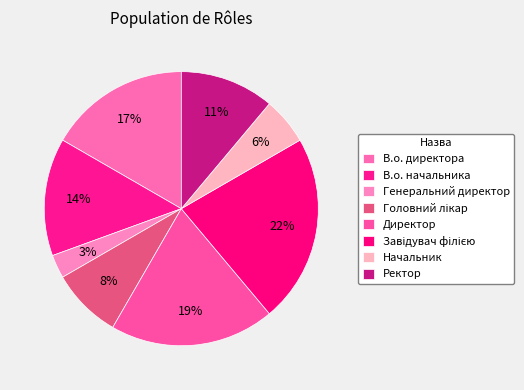

Does Начальник account for over 50% of the chart?

No